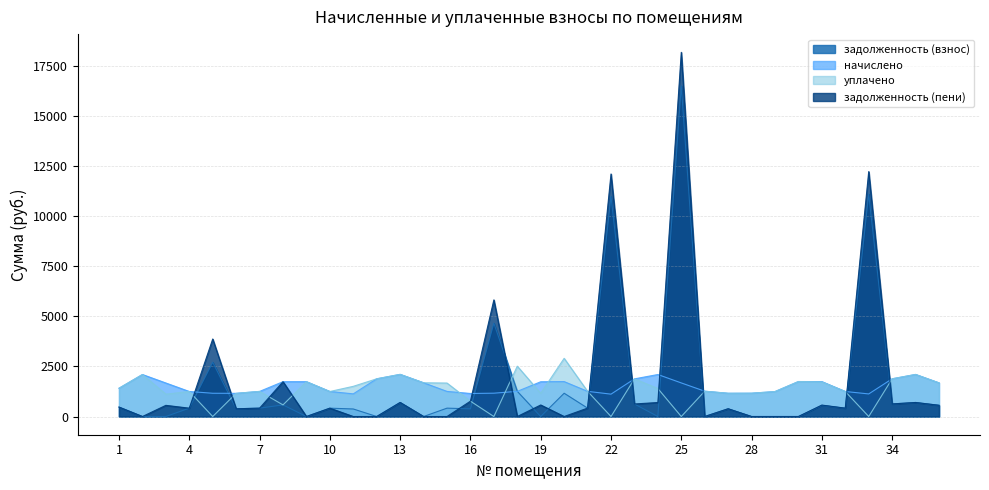

At how many categories does at least one series exceed 10169?

3